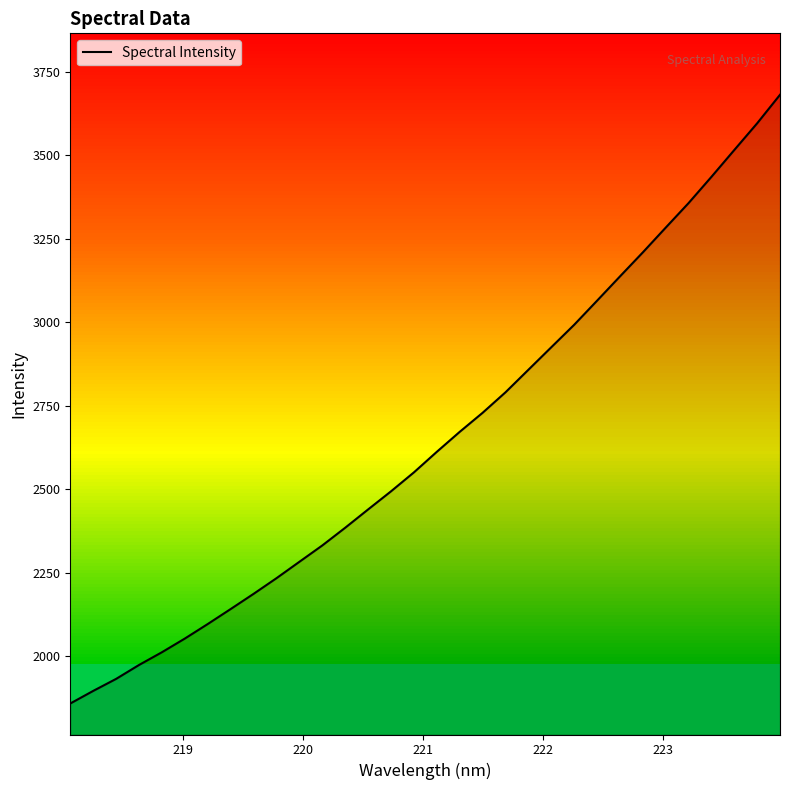

What is the difference between the maximum and minimum values?

1823.6